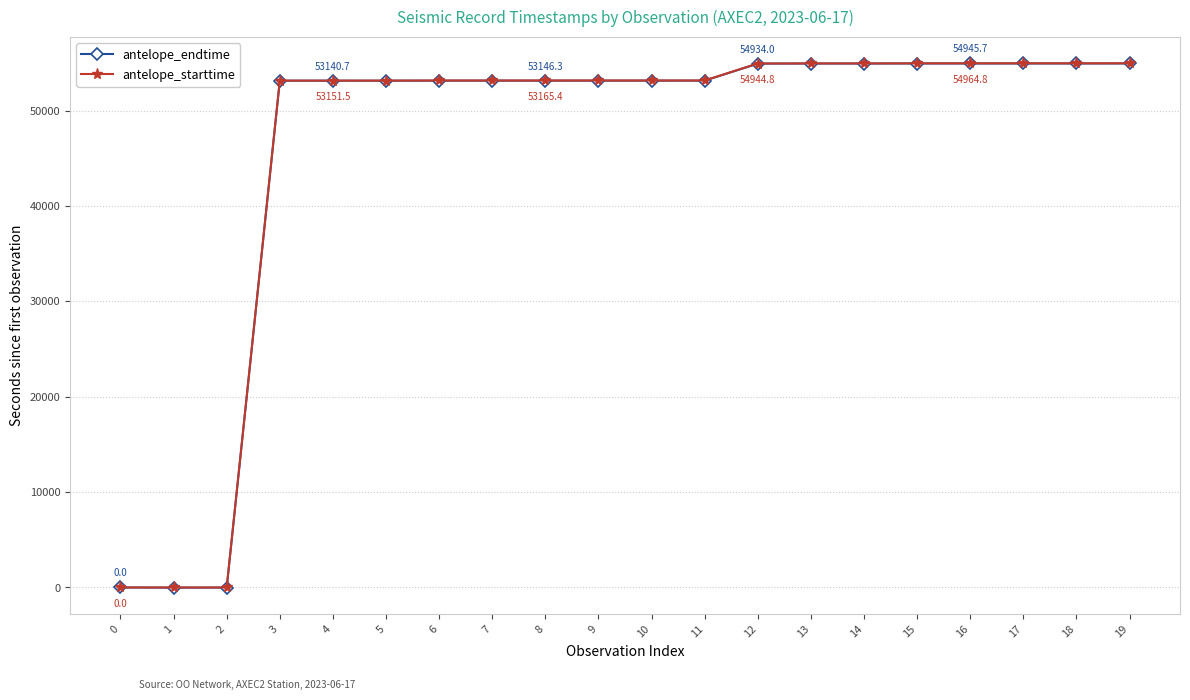

What is the spread (max minus min) of values at 3?

10.8